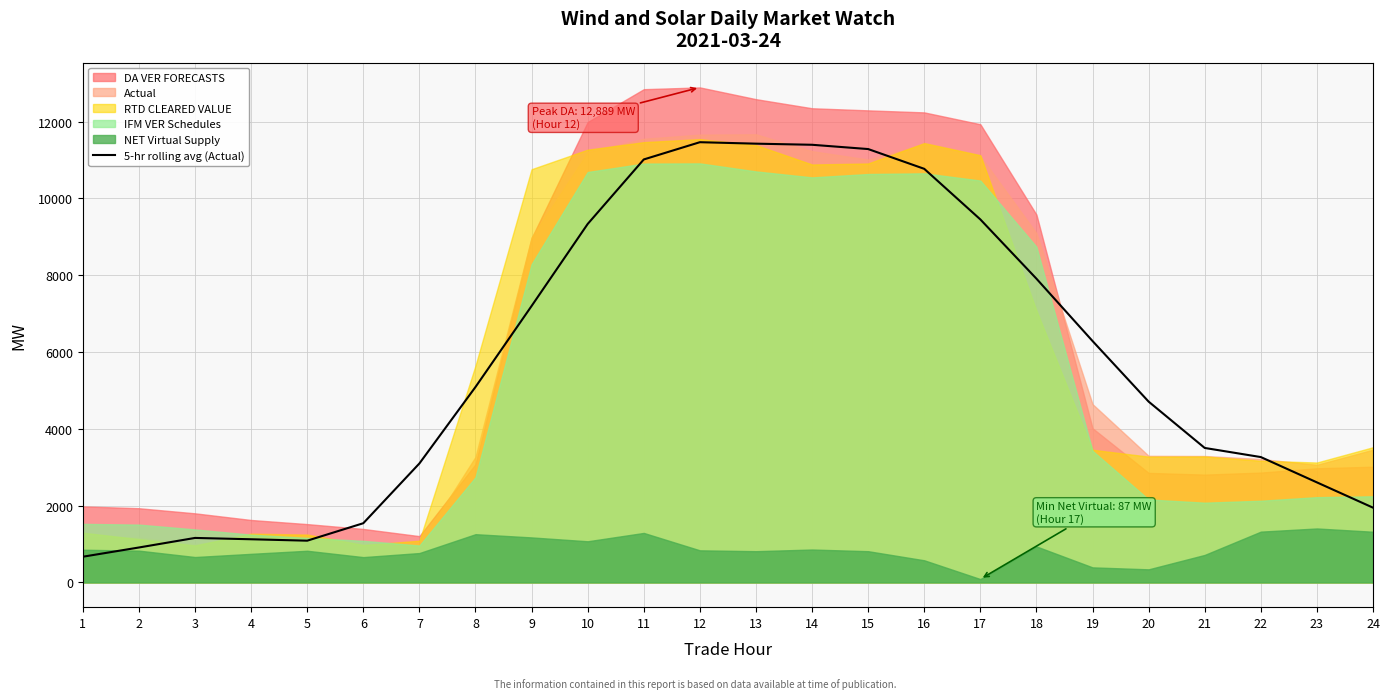

At which category does the chart reach its peak across all series?

12